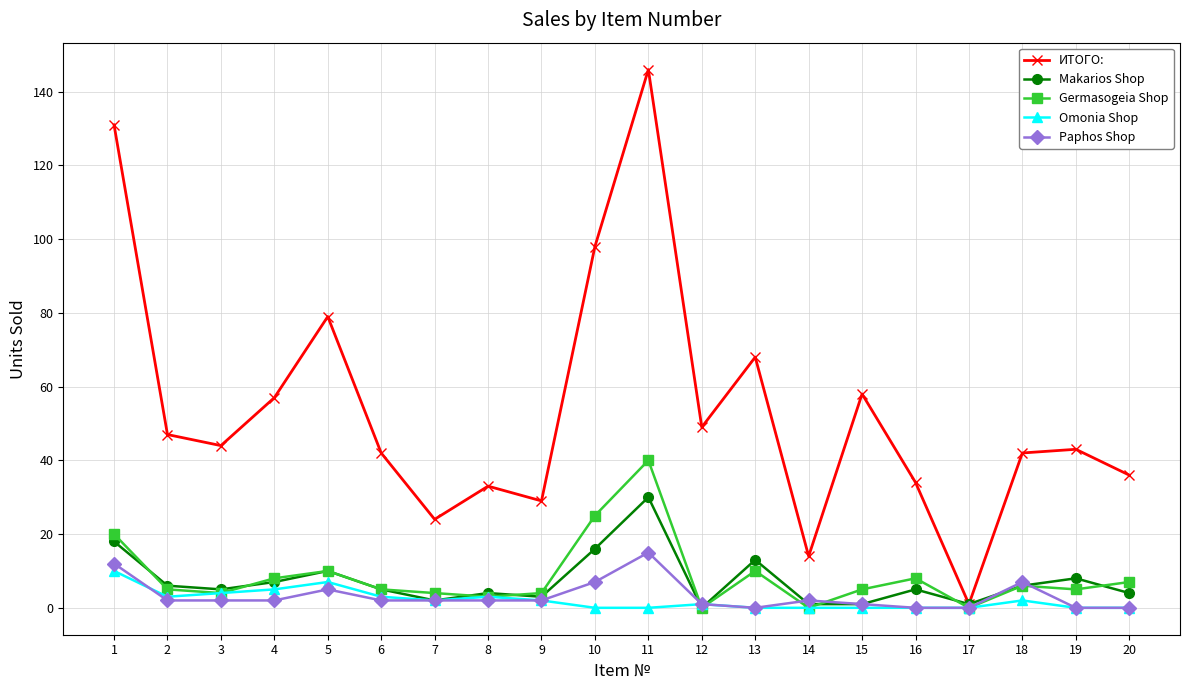

Where is the first local maximum for Makarios Shop?

5